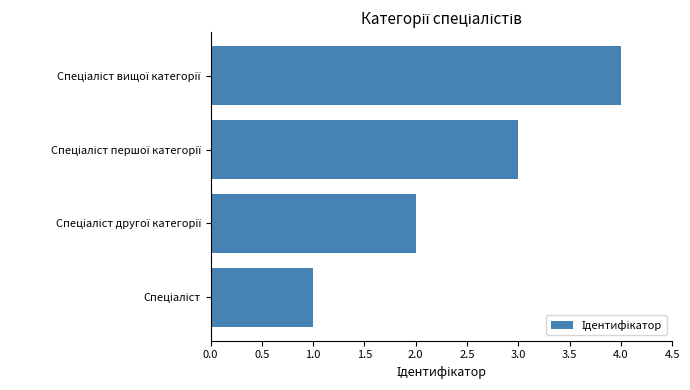

What is the sum of all values?

10